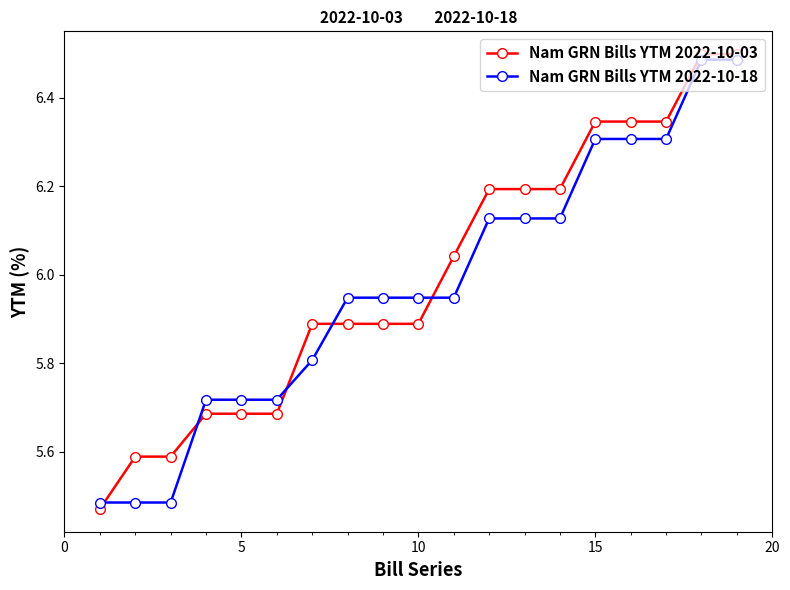

At how many categories does at least one series exceed 6?

9